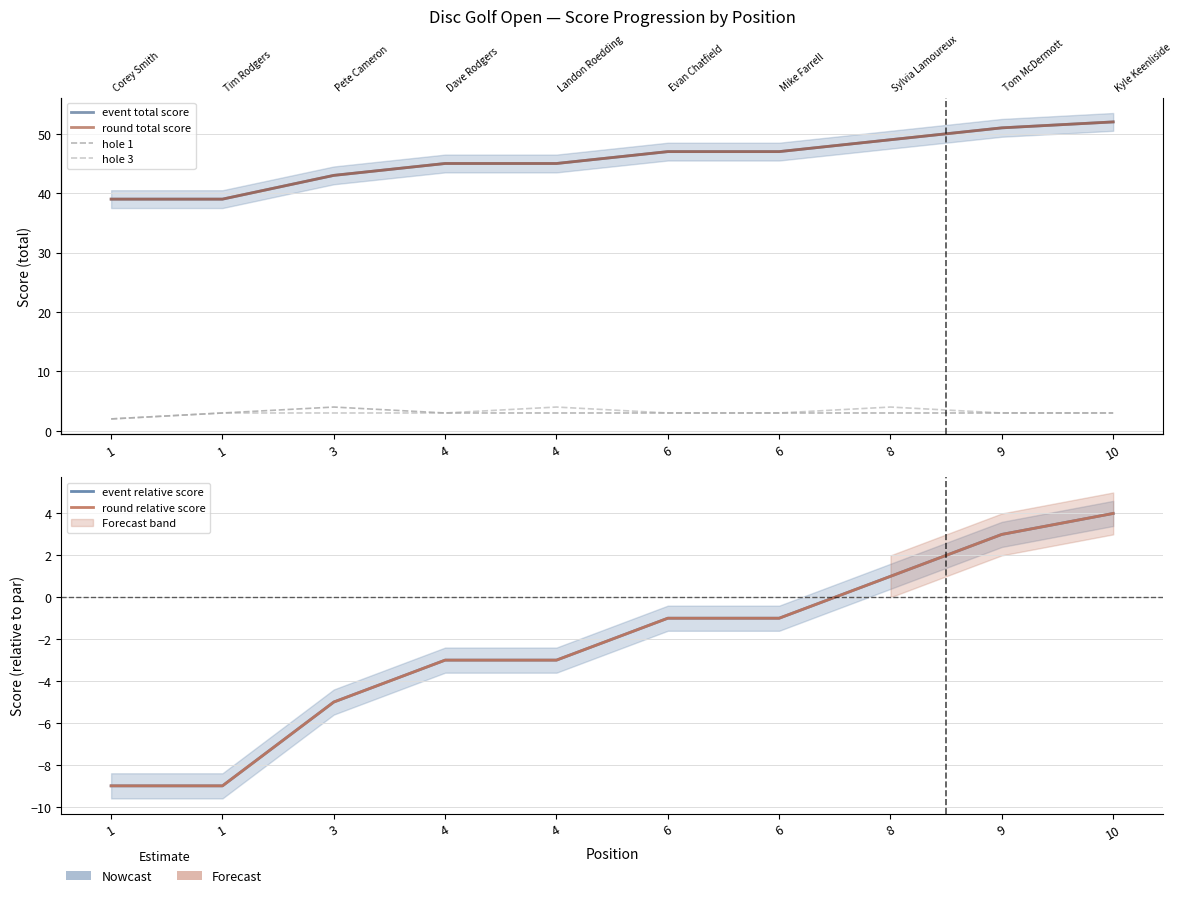

How many hole 3 values are between 3 and 4?

9